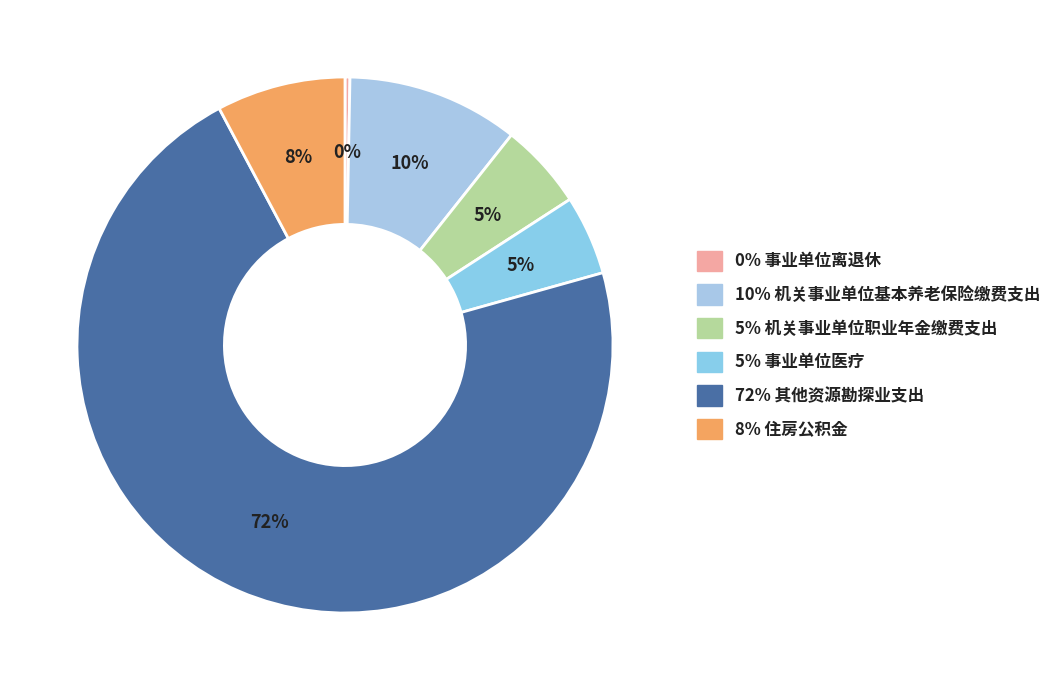

Does any single category account for the majority?

Yes